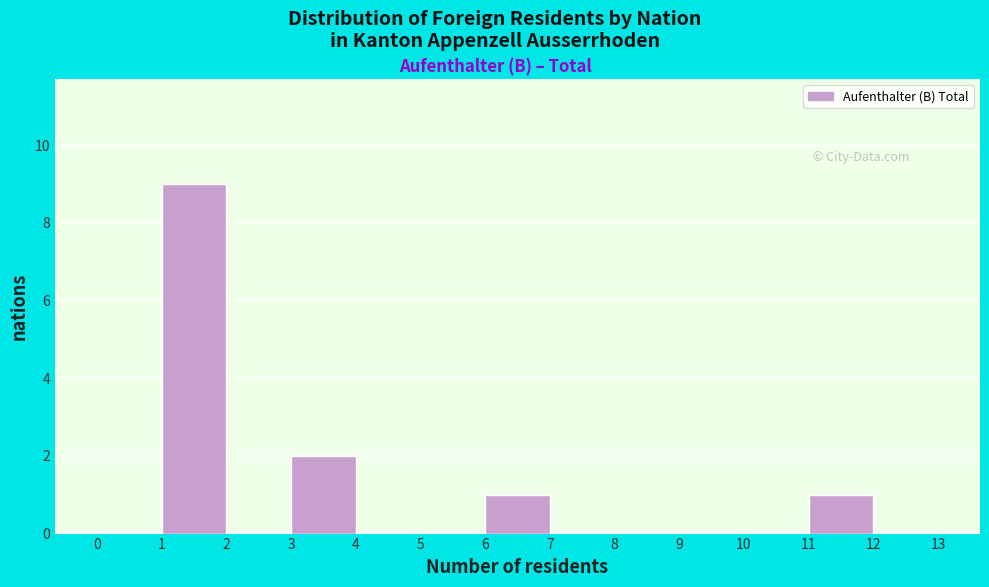

Over which range of the x-axis is the bar tallest?

1 to 2